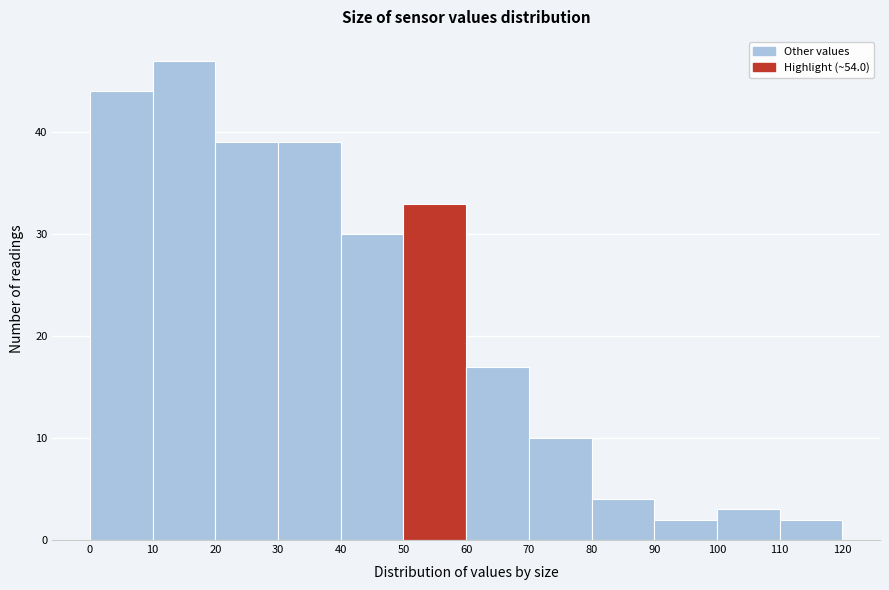

What is the height of the bar covering 40 to 50 on the x-axis? The values are not printed on the chart, so give them approximately, as read against the axis.

30